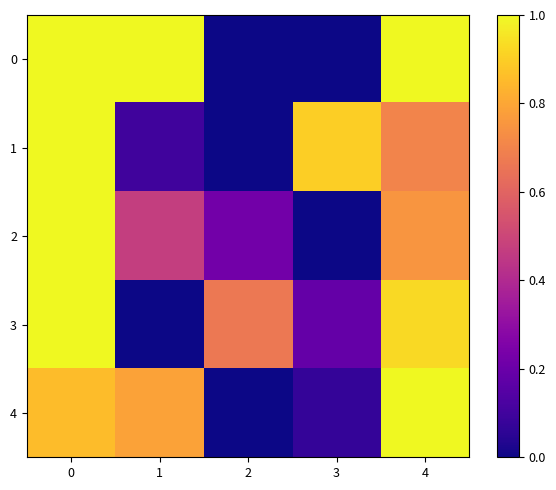

Which has a higher value, 3 or 4?

4